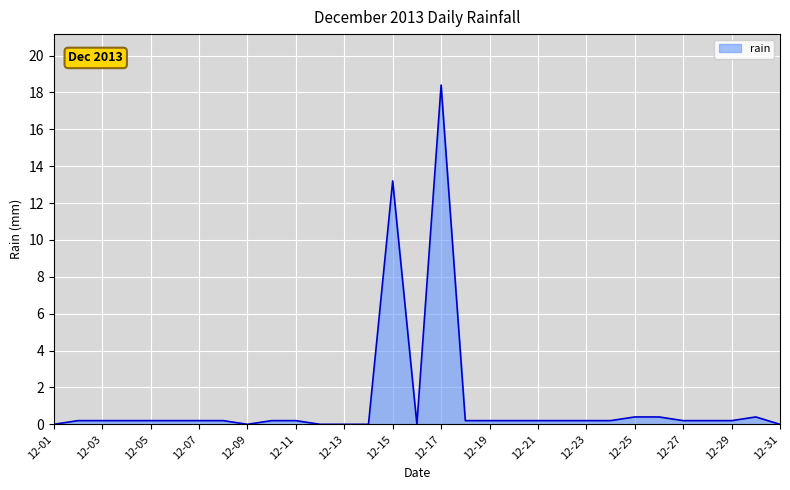

What is the maximum value shown in the chart?

18.4